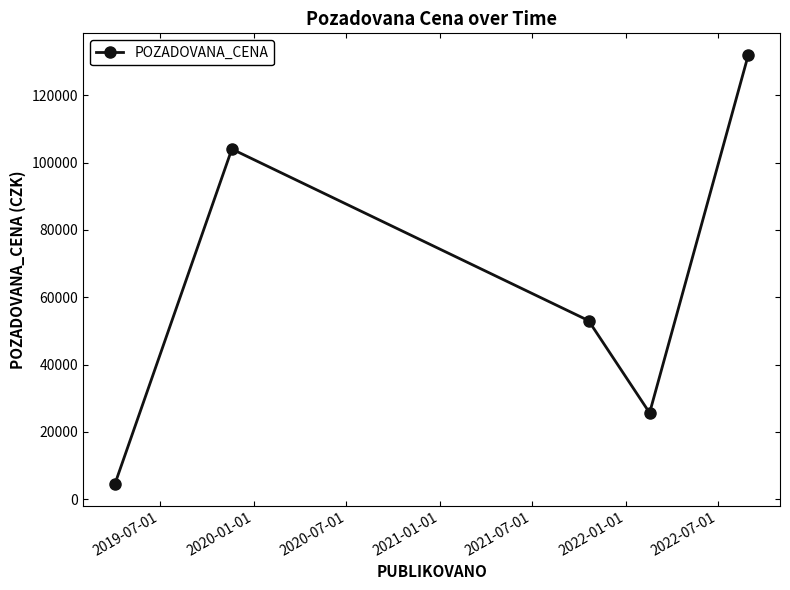

How many series are shown in this chart?

1